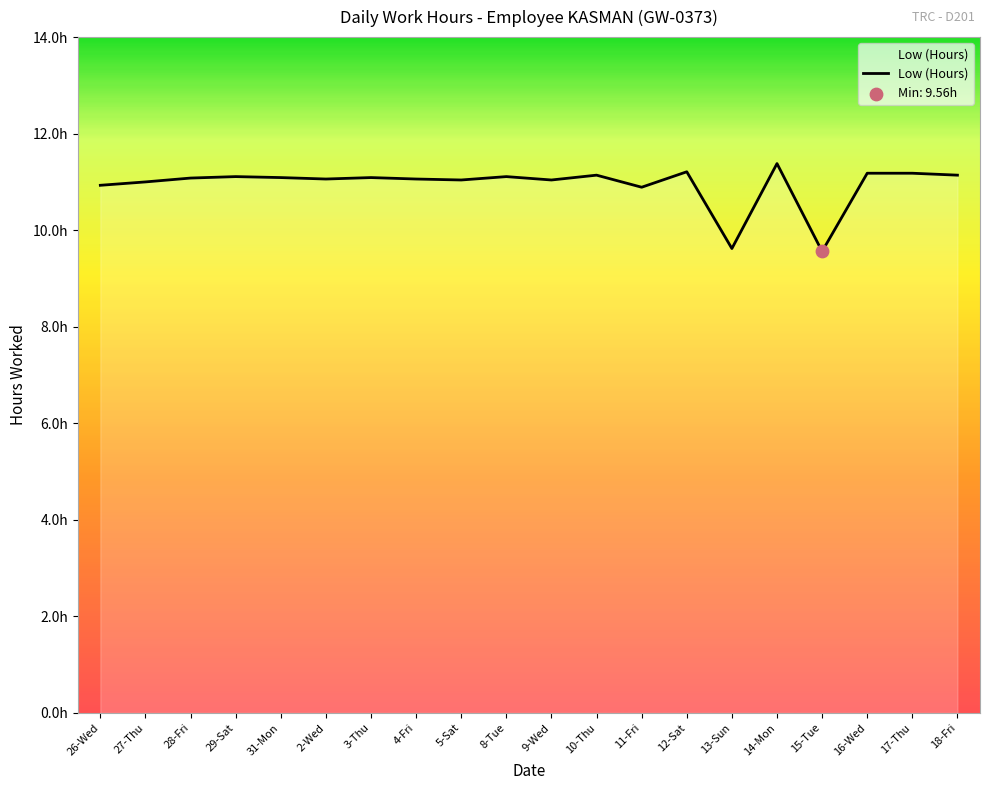

Between 14-Mon and 11-Fri, which is larger?

14-Mon